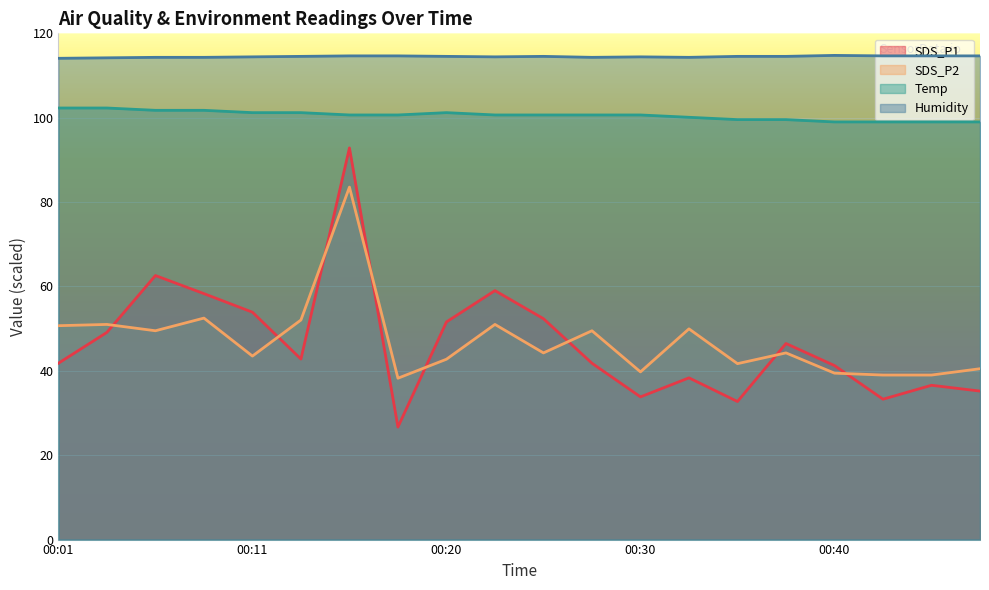

At how many categories does at least one series exceed 65?

20